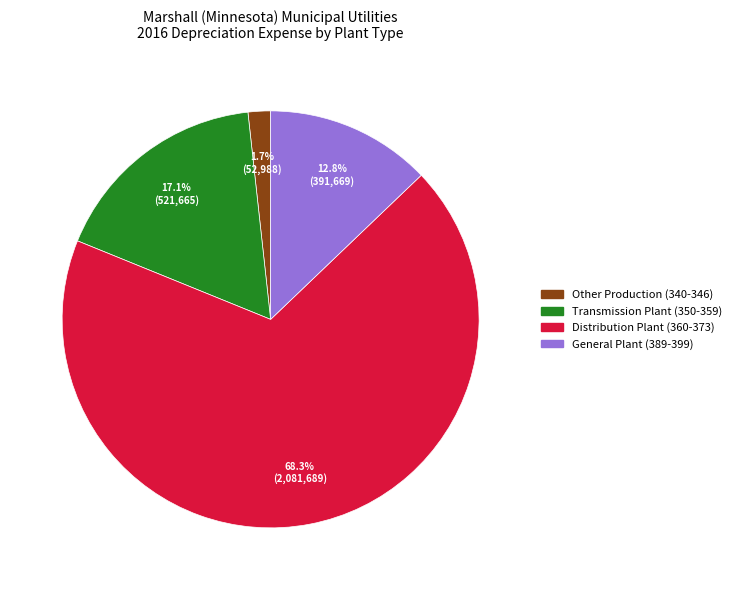

Which slice is the largest?

Distribution Plant (360-373)